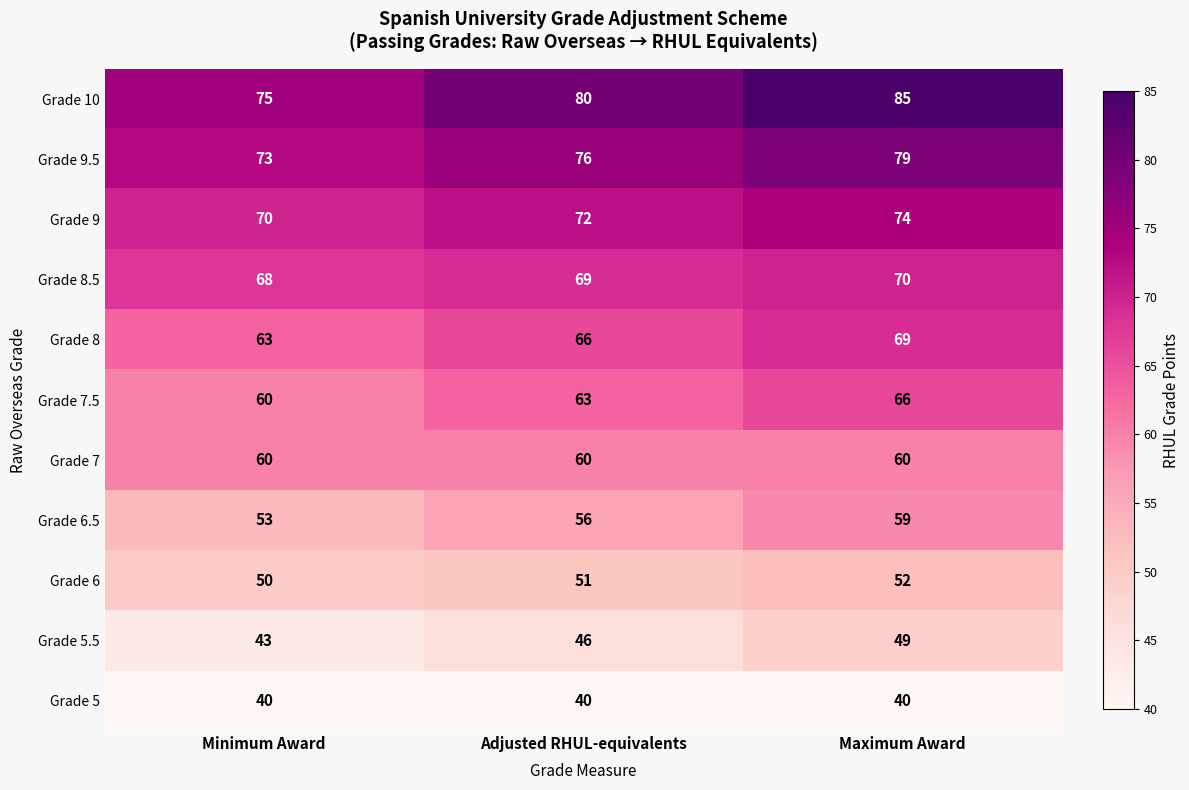

Which series has the largest total across all categories?

Grade 10